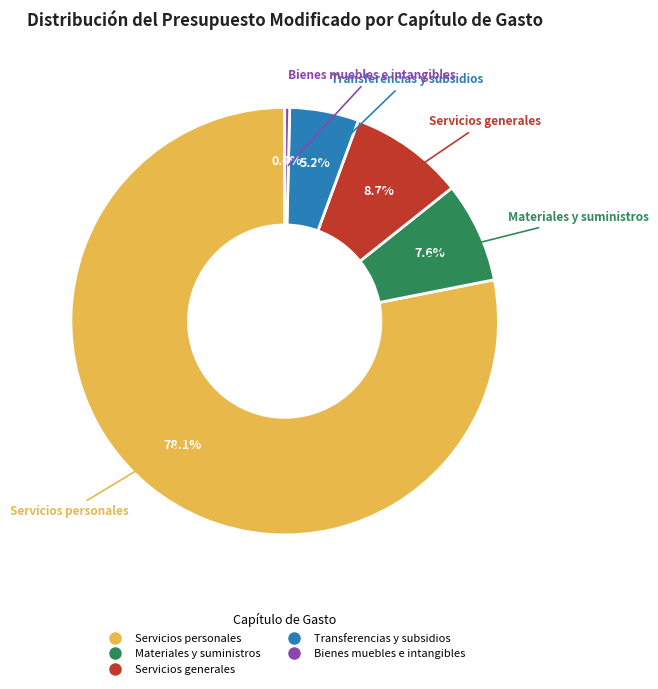

Is there a majority slice in this chart?

Yes